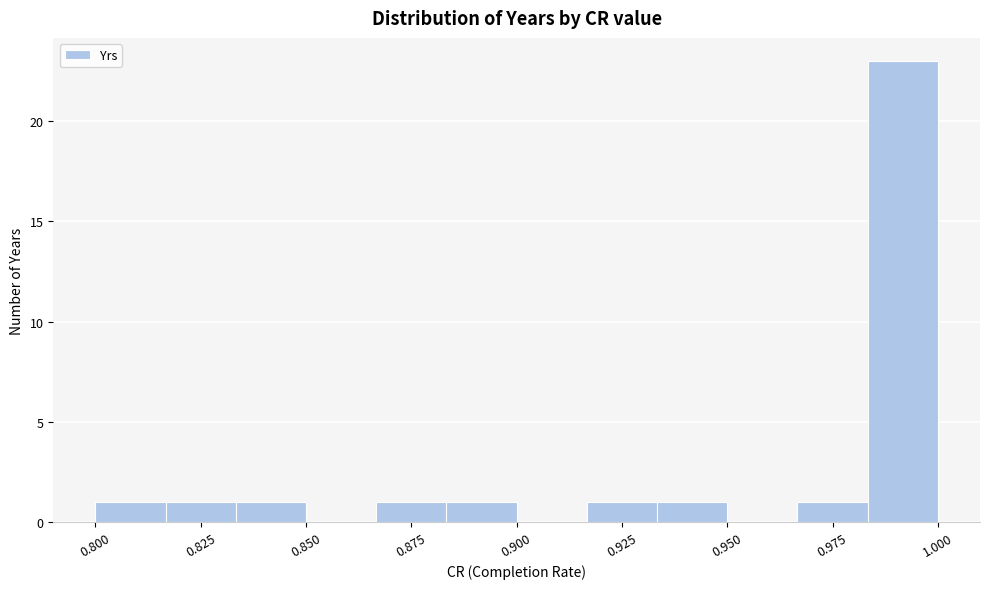

Read against the x-axis, roughly where is the centre of the tallest bar?

0.990